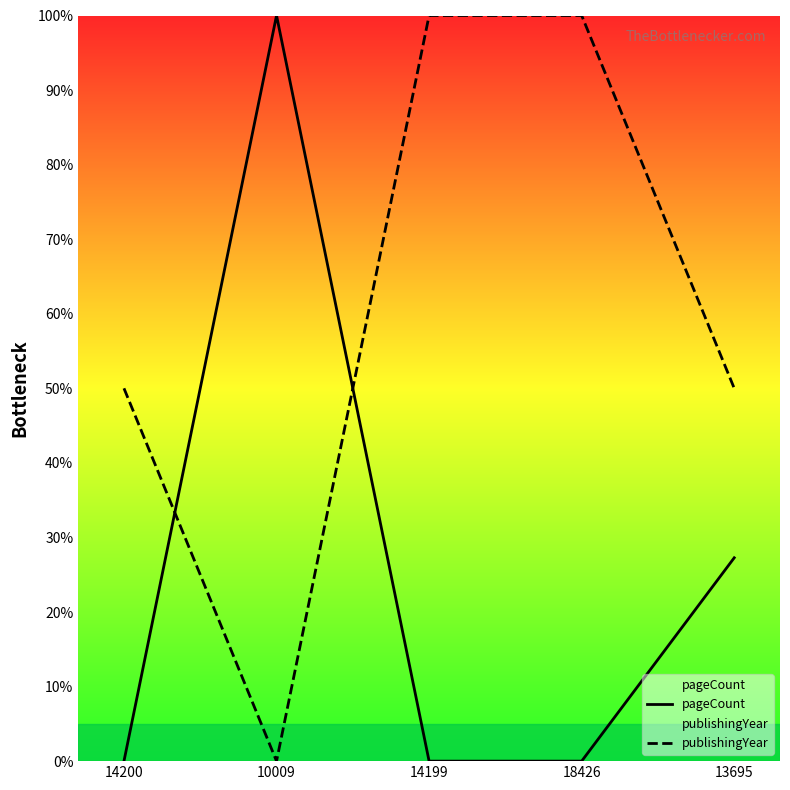

Count the number of data series in this chart.

2